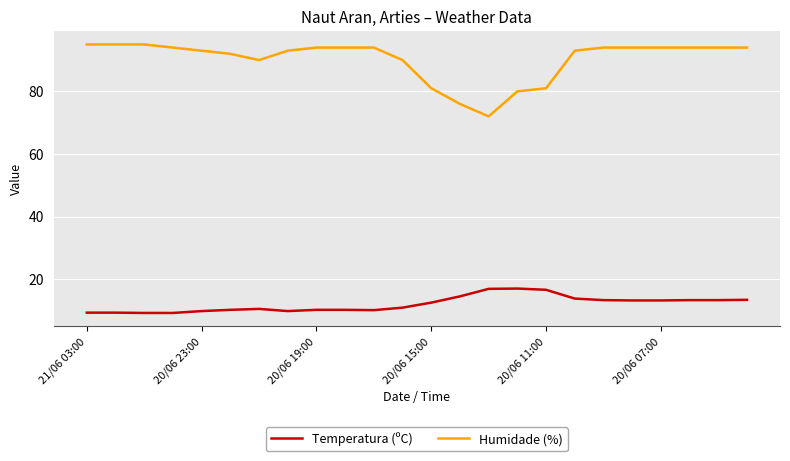

How many categories are shown in the chart?

24